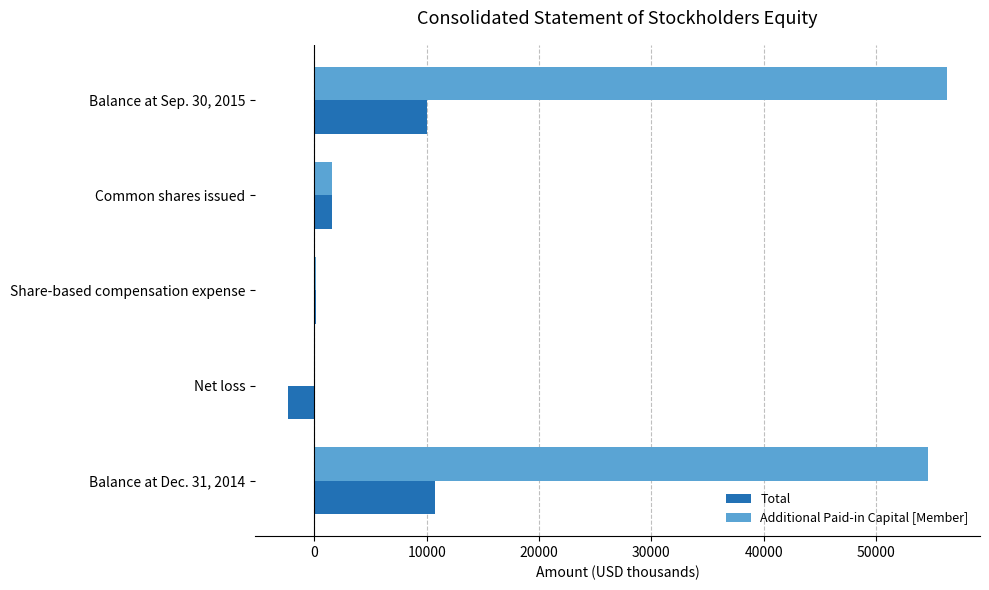

Which series changed the most between Net loss and Common shares issued?

Total